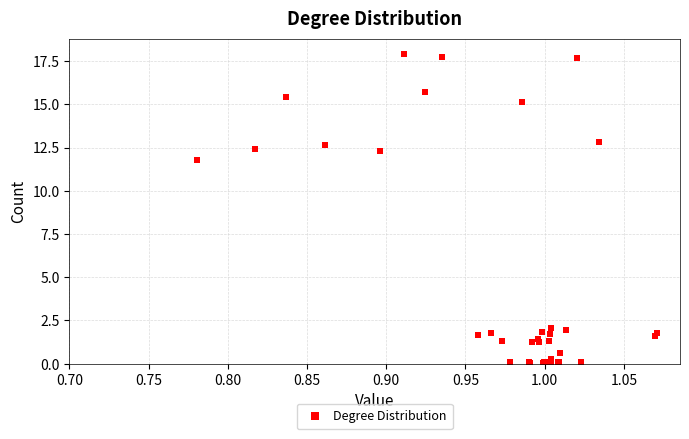

What Y value in the scatter plot is closest to 8?

11.8